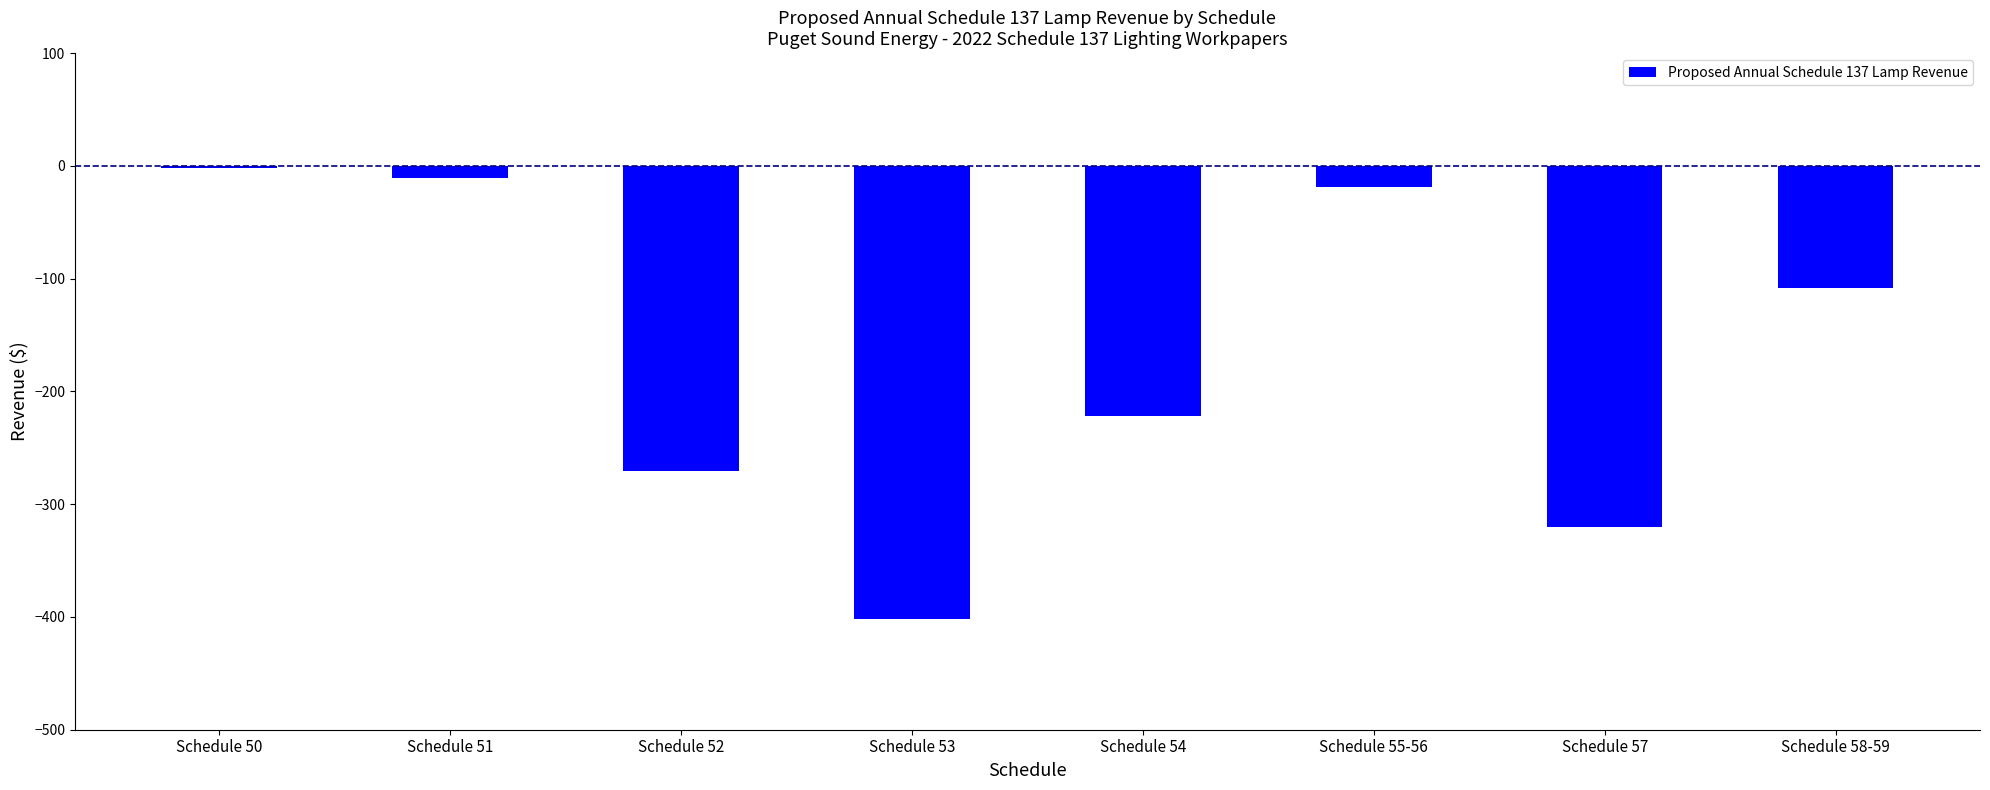

What is the greatest value displayed?

-2